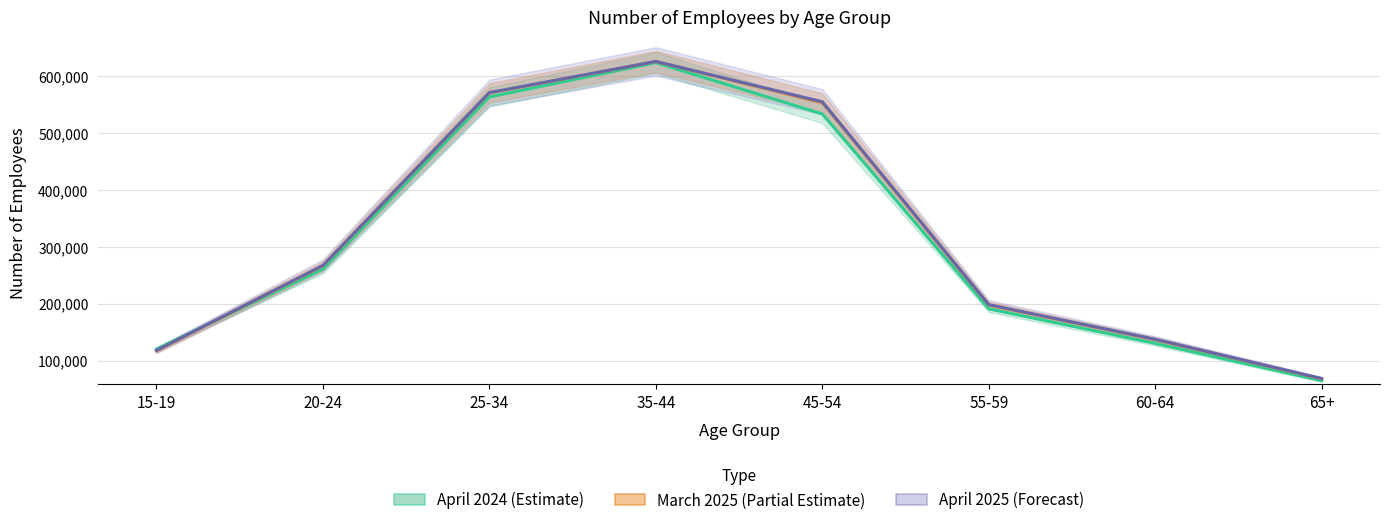

List the labels in order of April 2024 value, smallest first.

65+, 15-19, 60-64, 55-59, 20-24, 45-54, 25-34, 35-44